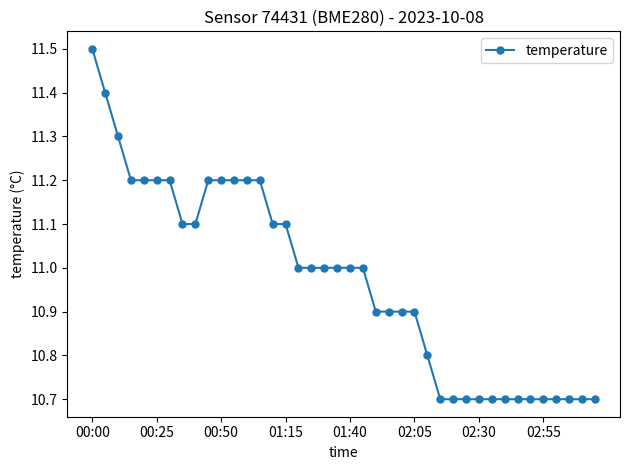

What is the average value?

11.0